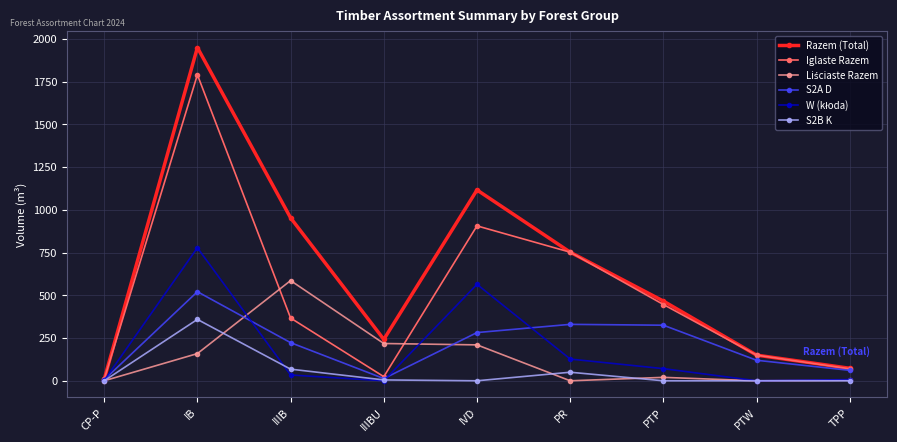

Does the chart have visible grid lines?

Yes